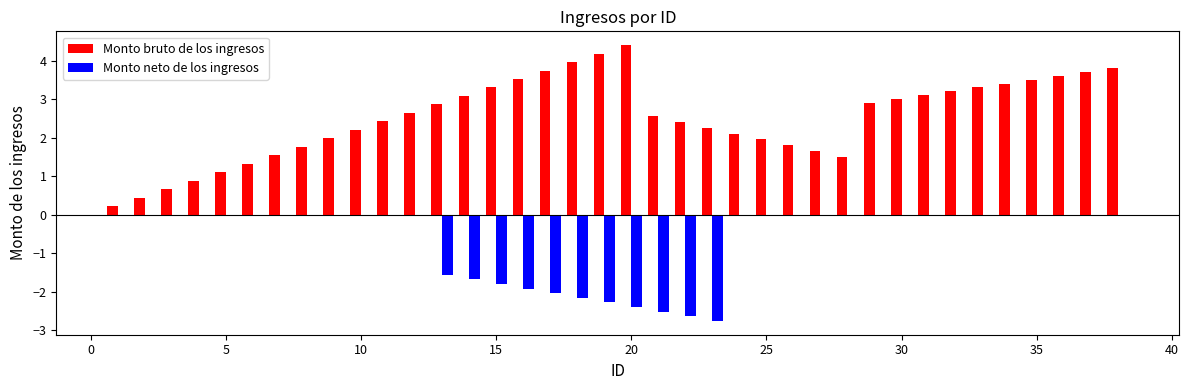

What is the sum of all Monto neto de los ingresos values?

-23.8